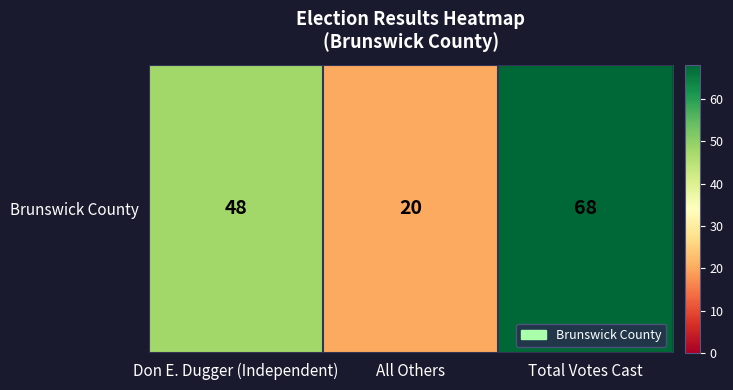

What is the difference between the maximum and minimum values?

48